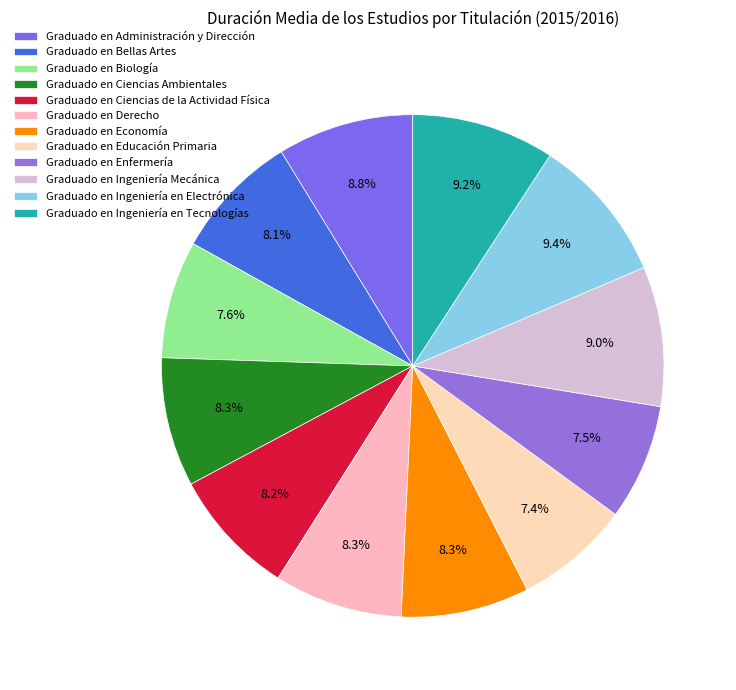

To the nearest percent, what portion does Graduado en Ingeniería en Tecnologías represent?

9%